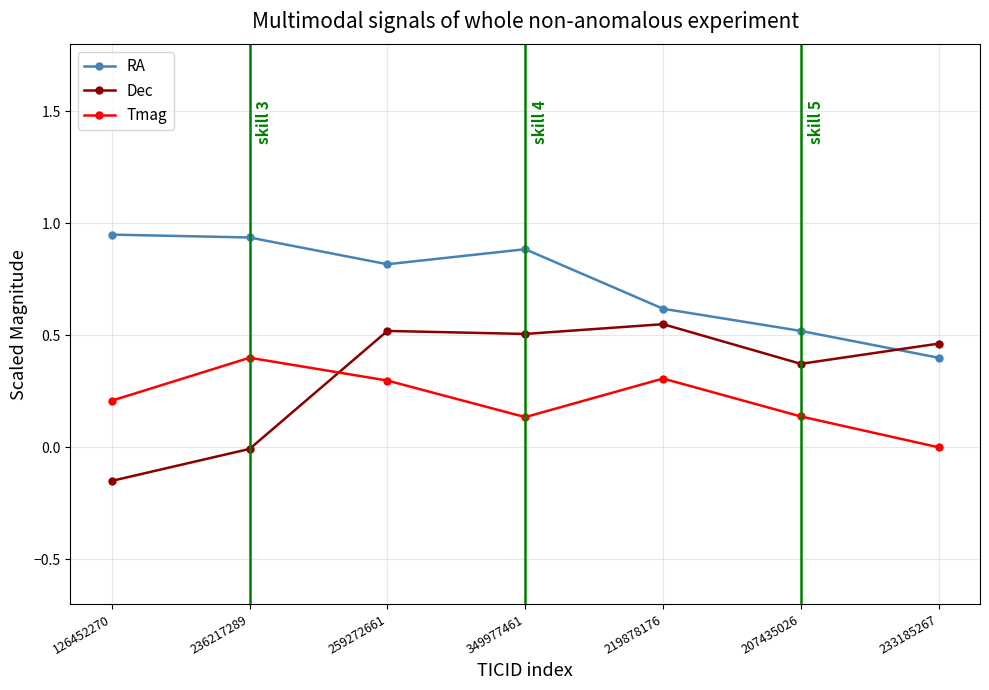

Which series changed the most between 126452270 and 236217289?

Tmag